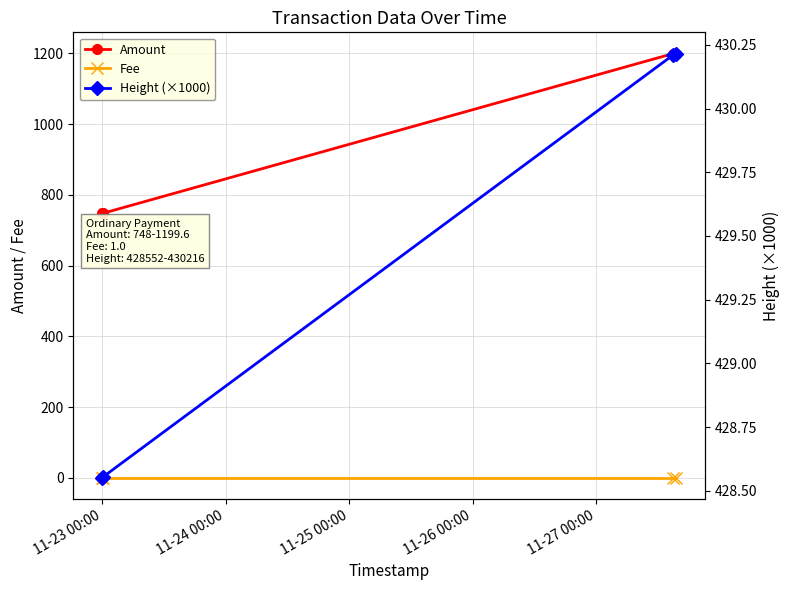

What is the lowest value of the Amount series?

748.0